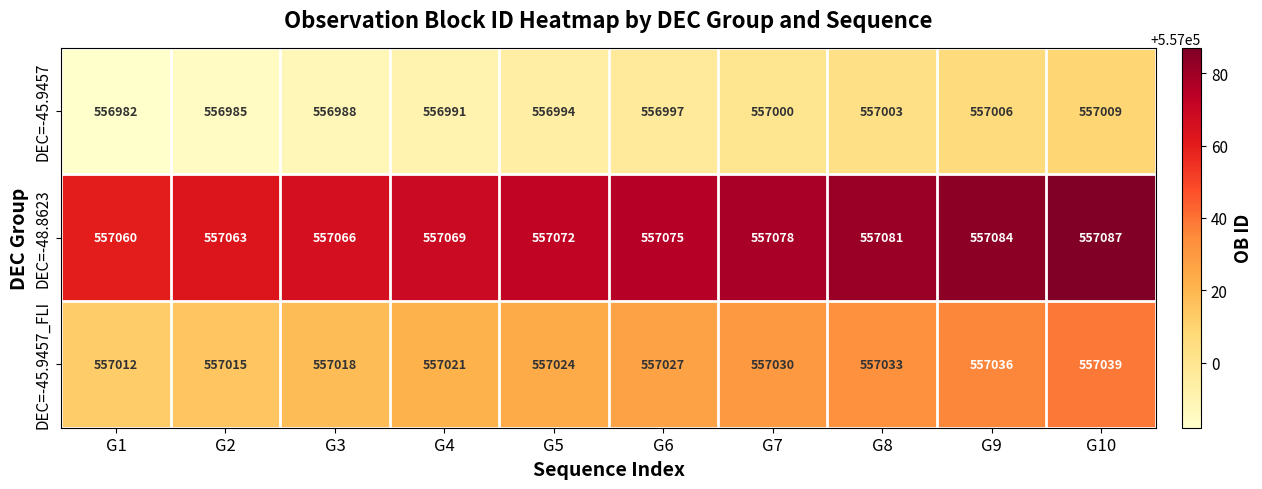

At which category is the sum across all series the highest?

G10